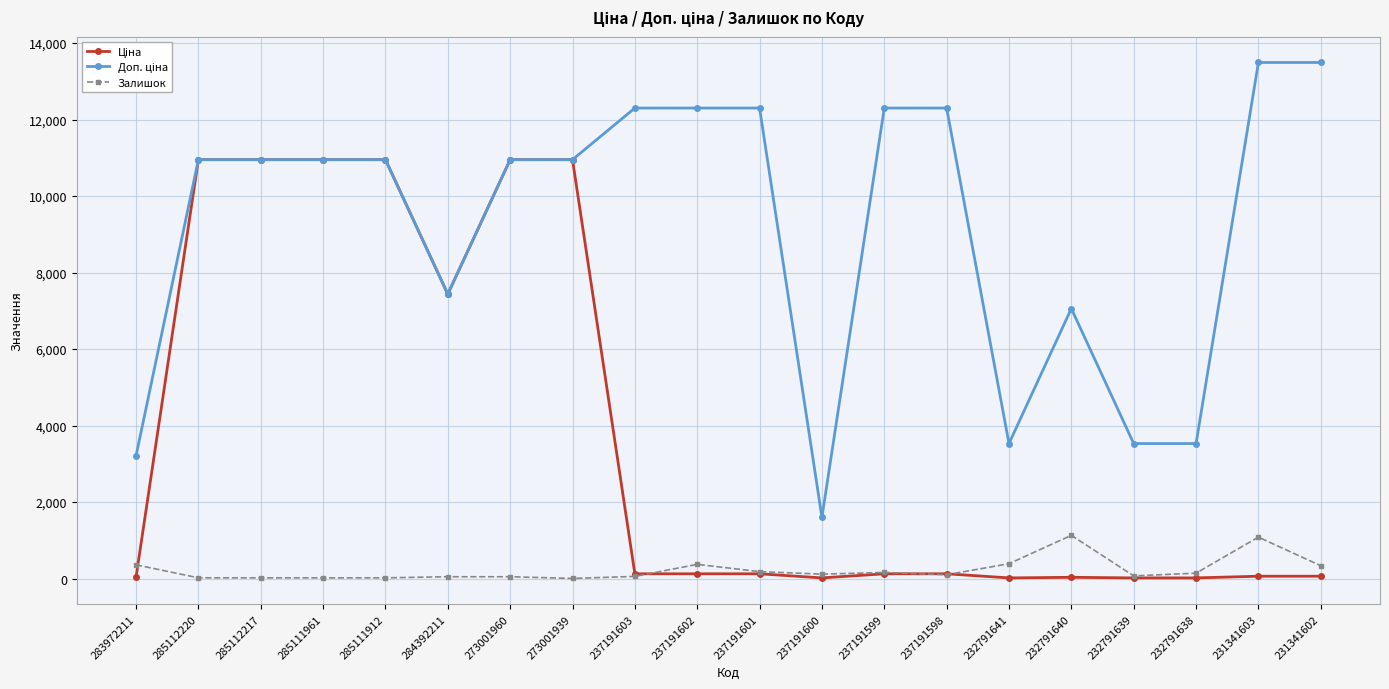

How many values in the Залишок series are below 114?

10